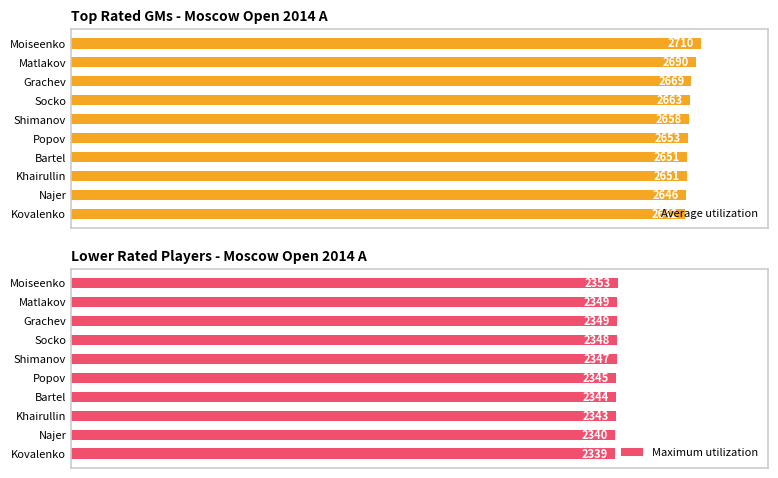

Which category has the highest value in the Average utilization series?

Moiseenko